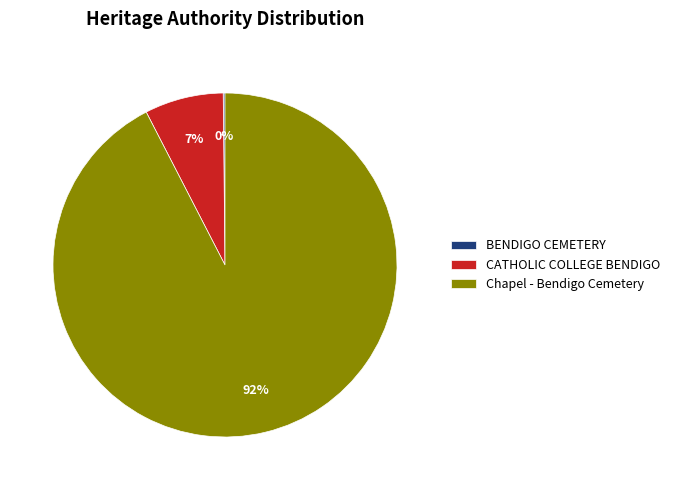

To the nearest percent, what is the average slice percentage?

33%